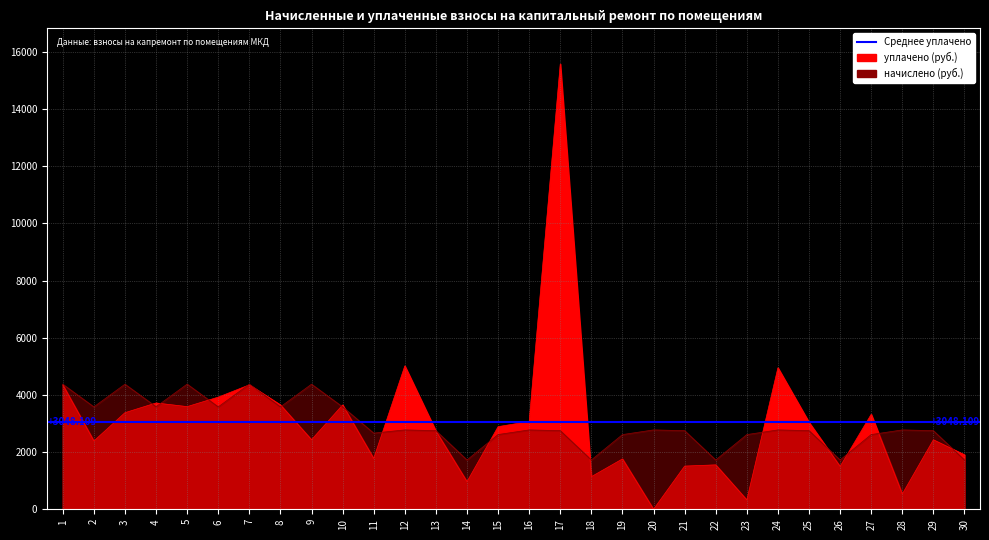

Reading left to right, list all the values displayed in this chart.

начислено: 1=4375.8	2=3582.3	3=4375.8	4=3587.4	5=4378.4	6=3582.3	7=4375.8	8=3582.3	9=4375.8	10=3582.3	11=2663.7	12=2776.1	13=2750.5	14=1724.8	15=2613.8	16=2776.1	17=2750.5	18=1724.8	19=2612.7	20=2776.1	21=2750.5	22=1724.8	23=2612.7	24=2776.1	25=2751.0	26=1724.8	27=2613.8	28=2776.1	29=2750.5	30=1724.8
уплачено: 1=4352.6	2=2388.2	3=3379.2	4=3718.9	5=3590.8	6=3923.4	7=4352.6	8=3651.0	9=2432.5	10=3649.3	11=1775.8	12=5015.7	13=2735.9	14=965.5	15=2890.4	16=3069.8	17=15577.1	18=1140.8	19=1761.7	20=0.0	21=1510.4	22=1553.6	23=326.3	24=4949.4	25=3042.0	26=1497.7	27=3322.6	28=532.3	29=2430.3	30=1907.3